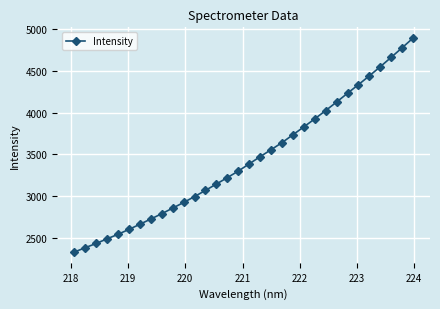

What is the difference between the second highest and second lowest values?

2393.0